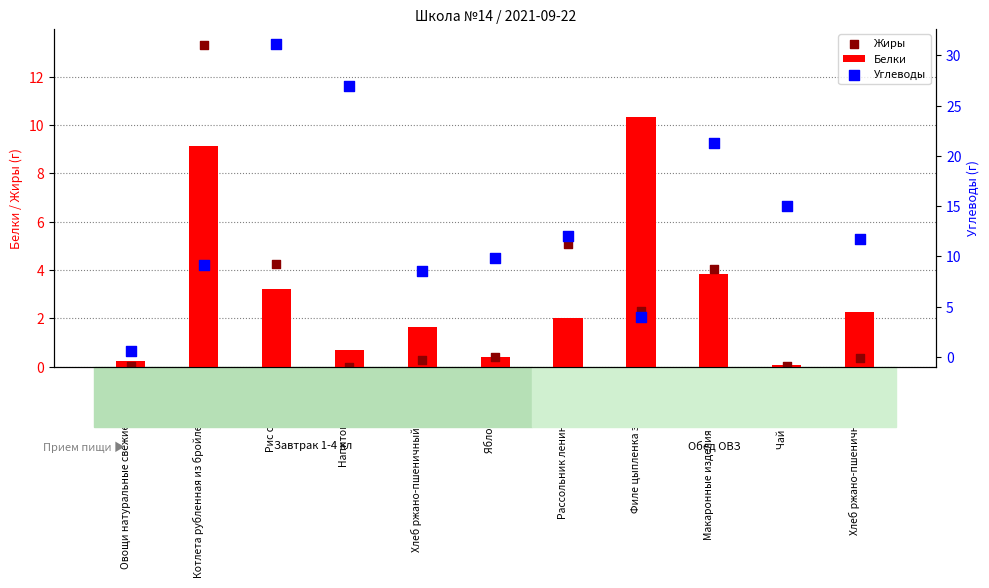

Which series has the widest spread of Y values?

Углеводы